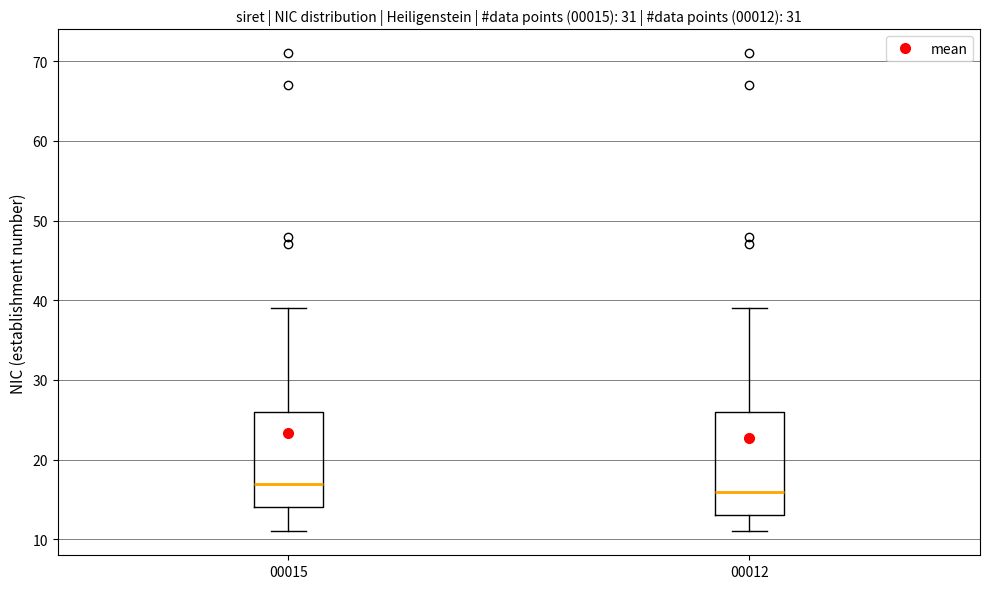

Which box is the tallest, from its lower edge to its upper edge?

00012